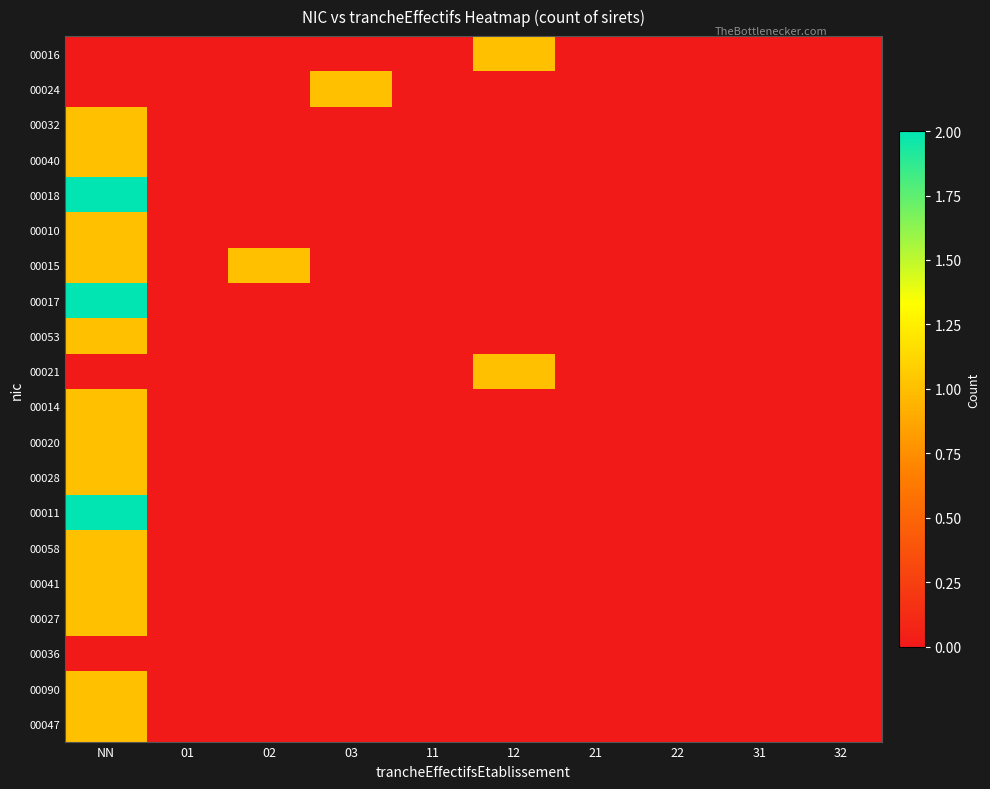

What is the total value across all series at 02?

1